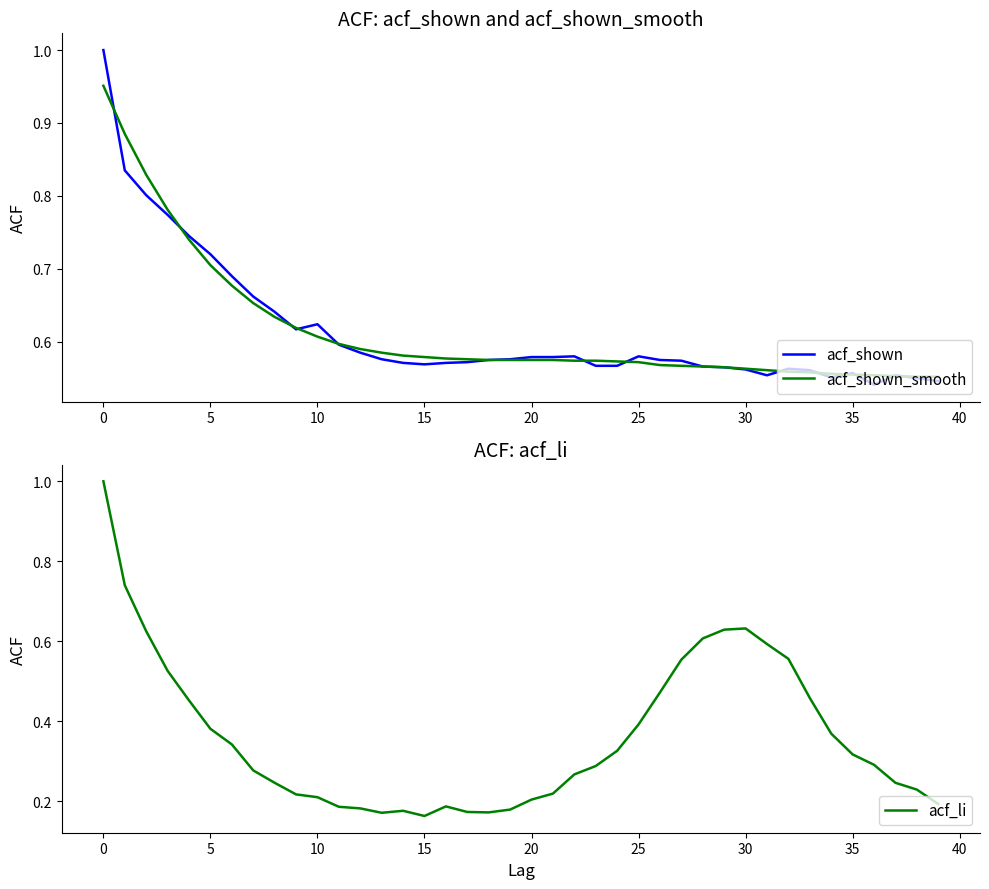

What are all the series names shown in the legend?

acf_shown, acf_shown_smooth, acf_li